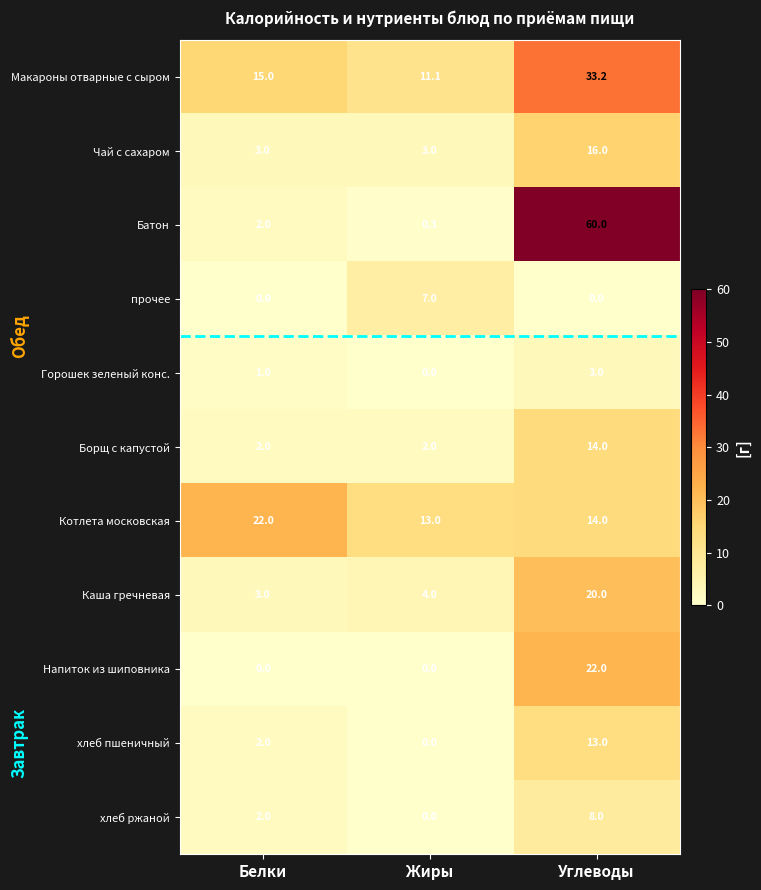

What is the spread (max minus min) of values at Жиры?

13.0